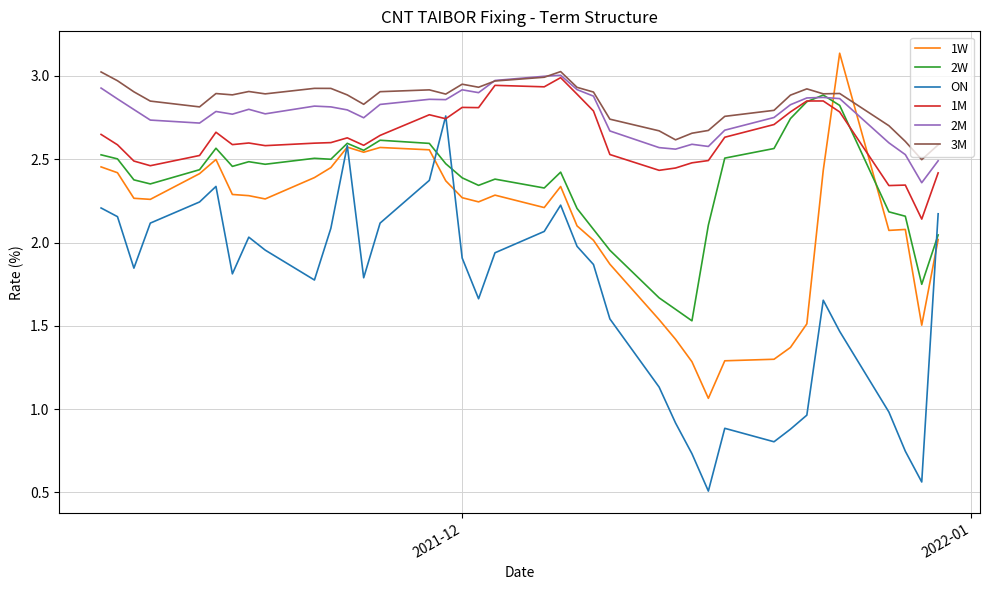

Which series has the widest spread of values?

ON